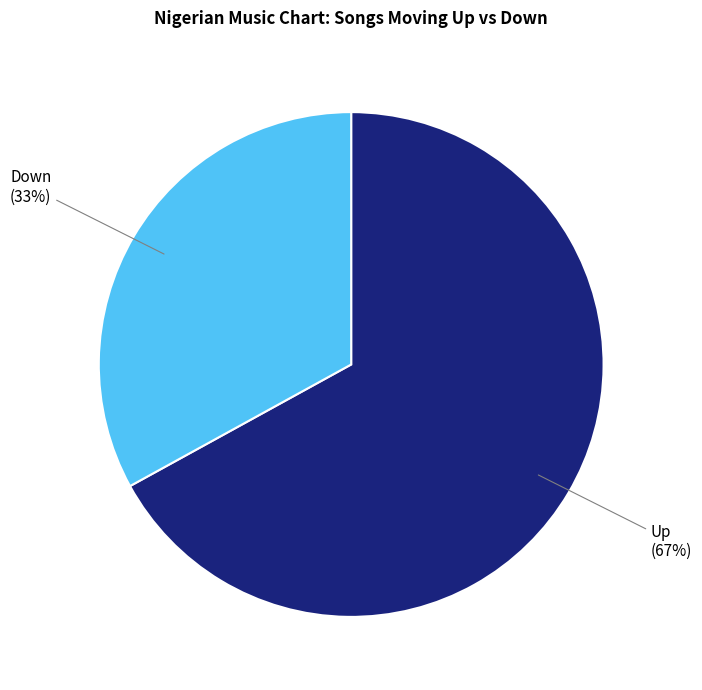

To the nearest percent, what is the average slice percentage?

50%